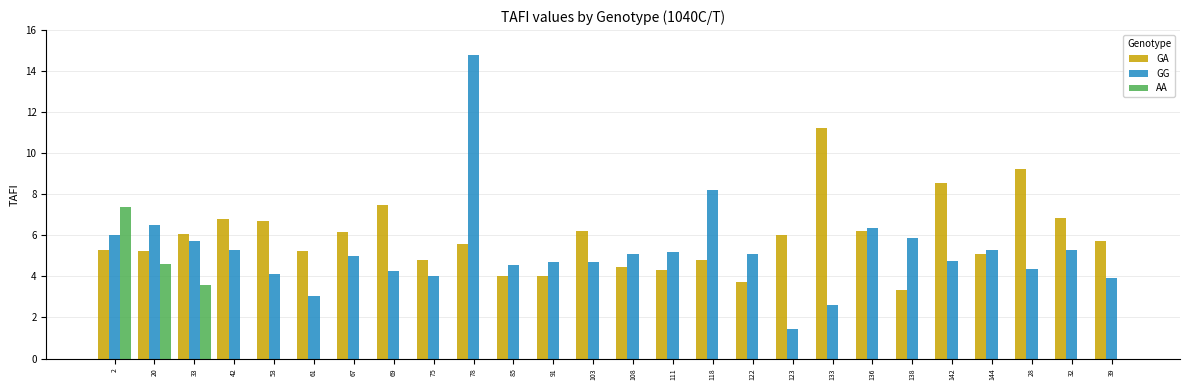

True or false: GA has a value of 1.4 at 67.

False